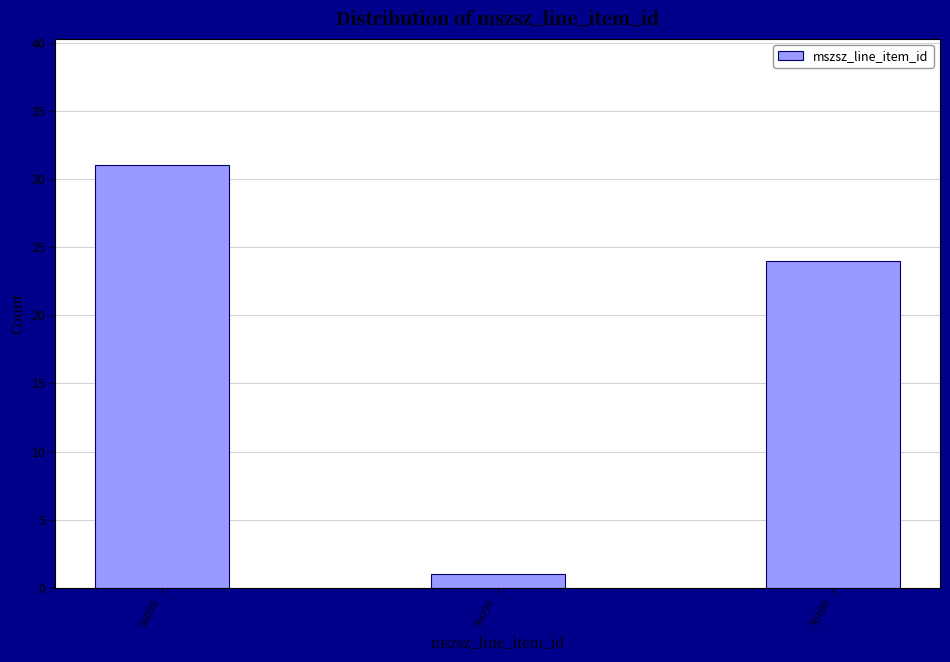

Reading left to right, what are all the values shown in this chart?

36098=31	36099=1	36100=24